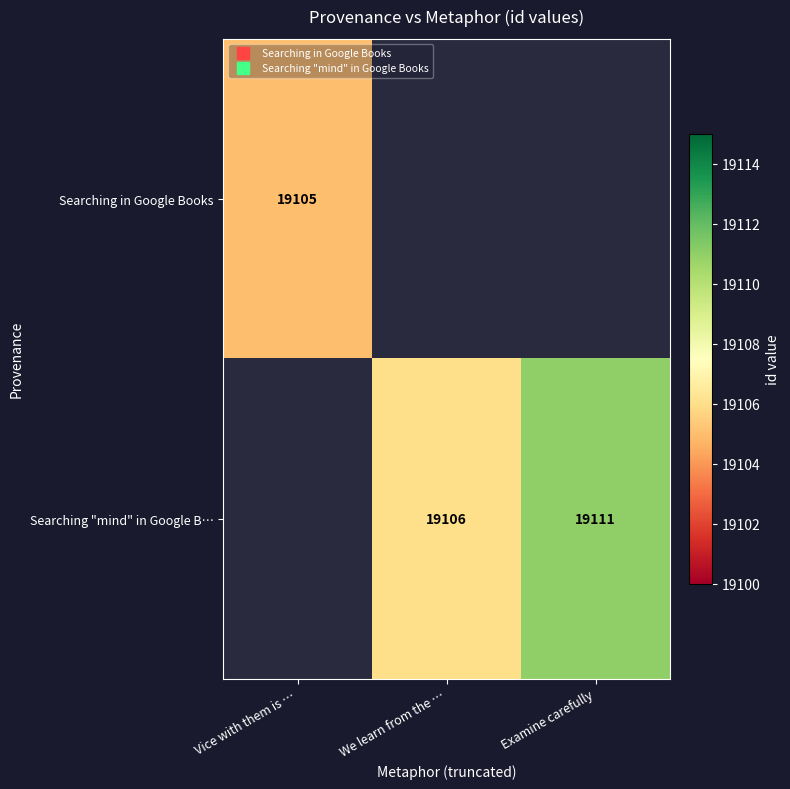

Between We learn from the … and Examine carefully, which series saw the biggest shift?

Searching "mind" in Google B…